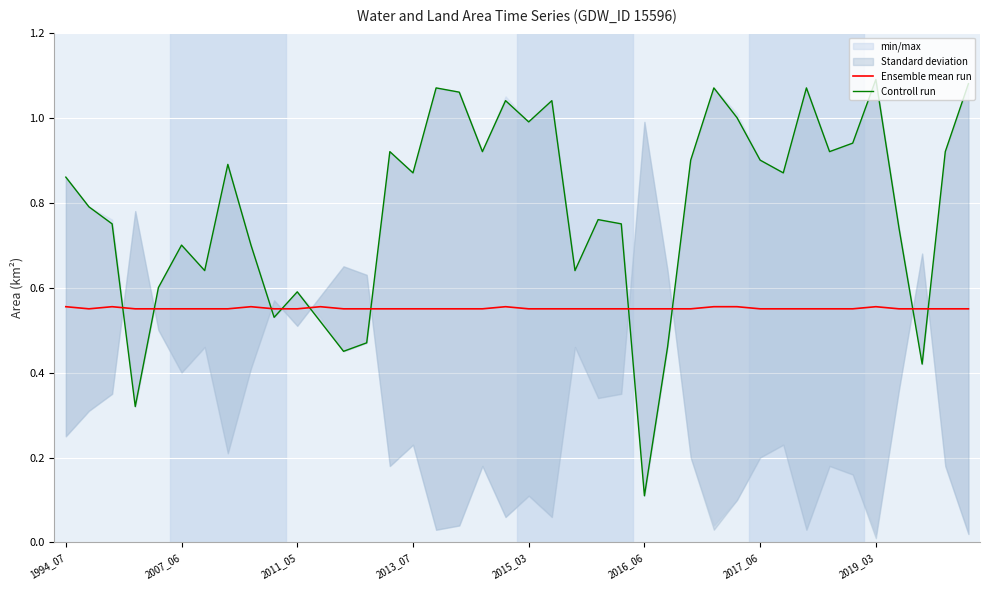

How many data points does each series have?

40